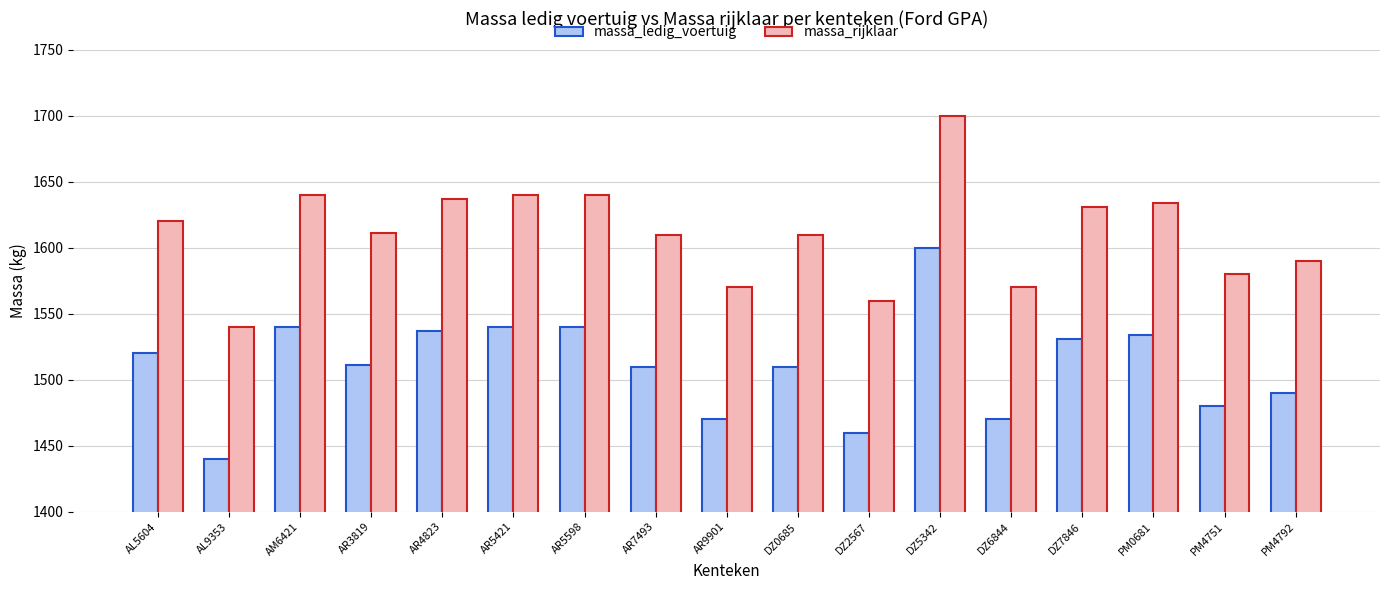

How many bars are there in each group?

2